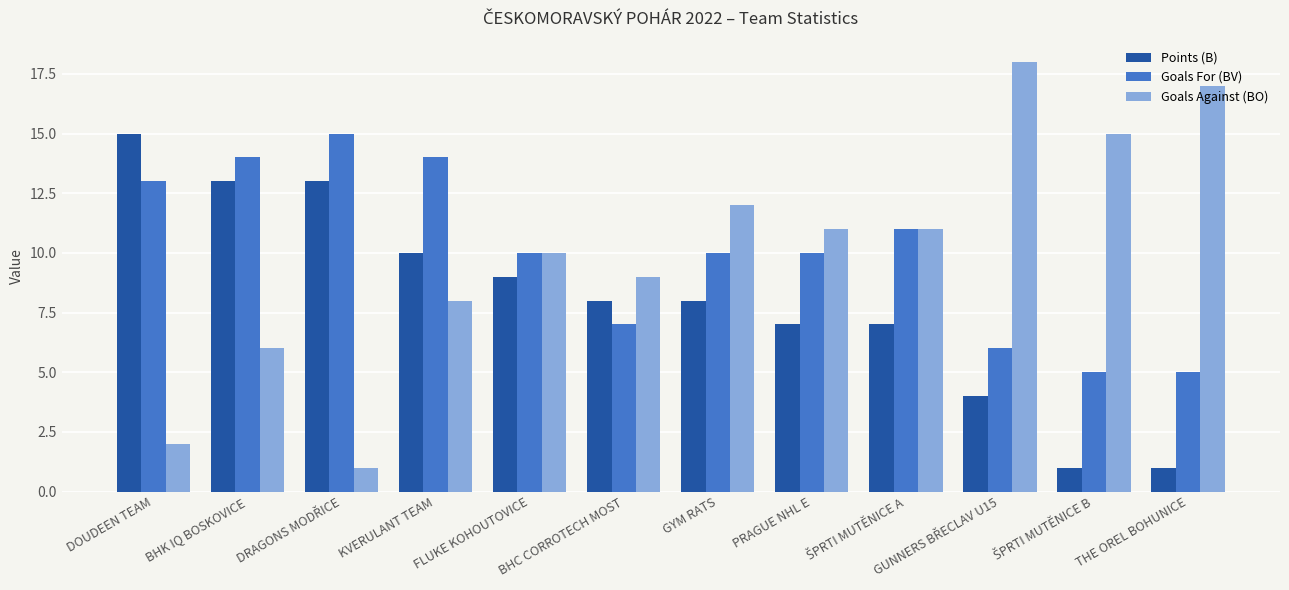

What is the value of the Goals Against (BO) bar at the 9th from the left?

11